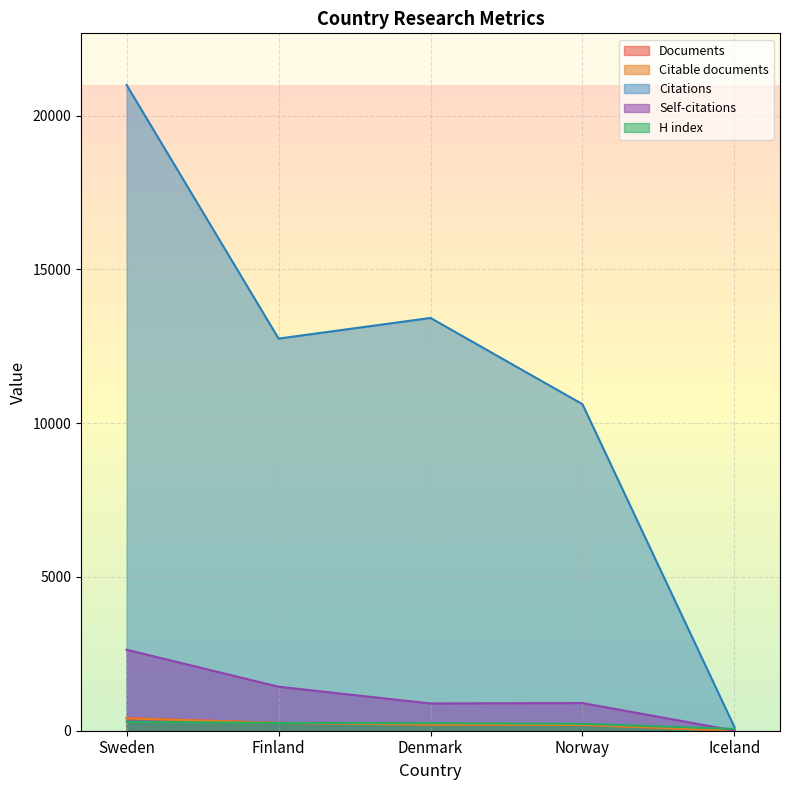

How many values in the Citations series are below 12753?

2